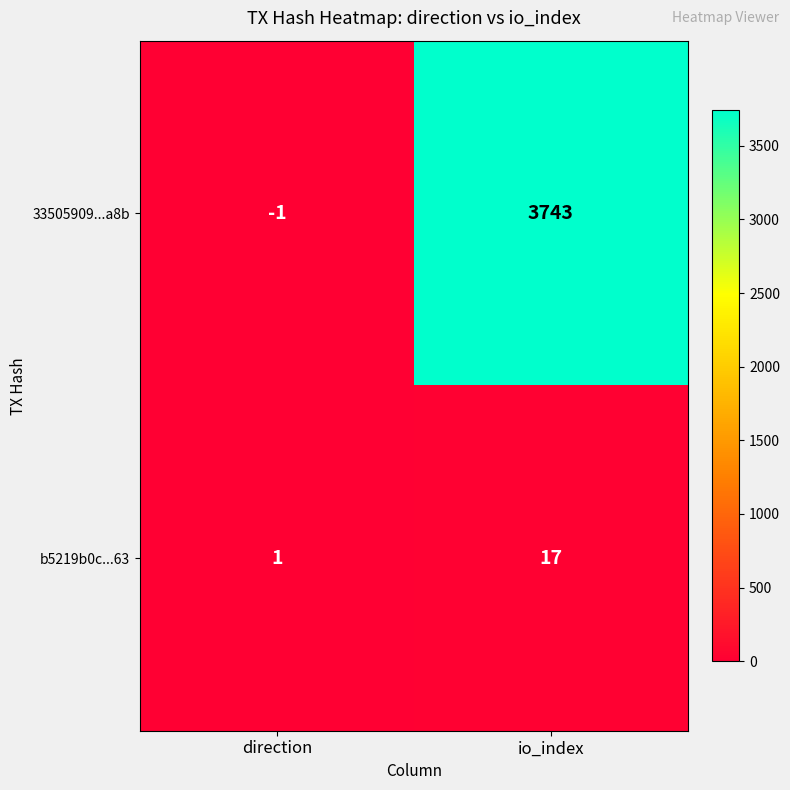

What is the average value of the b5219b0c...63 series?

9